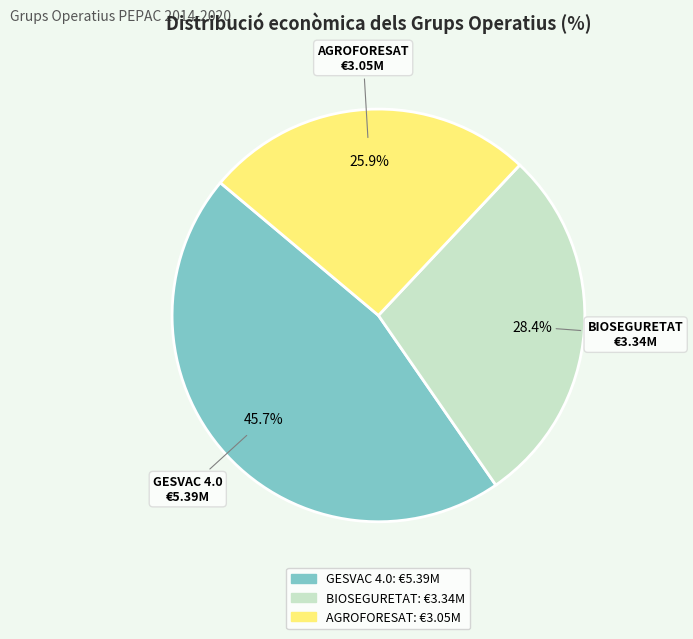

Which slice is the largest?

GESVAC 4.0